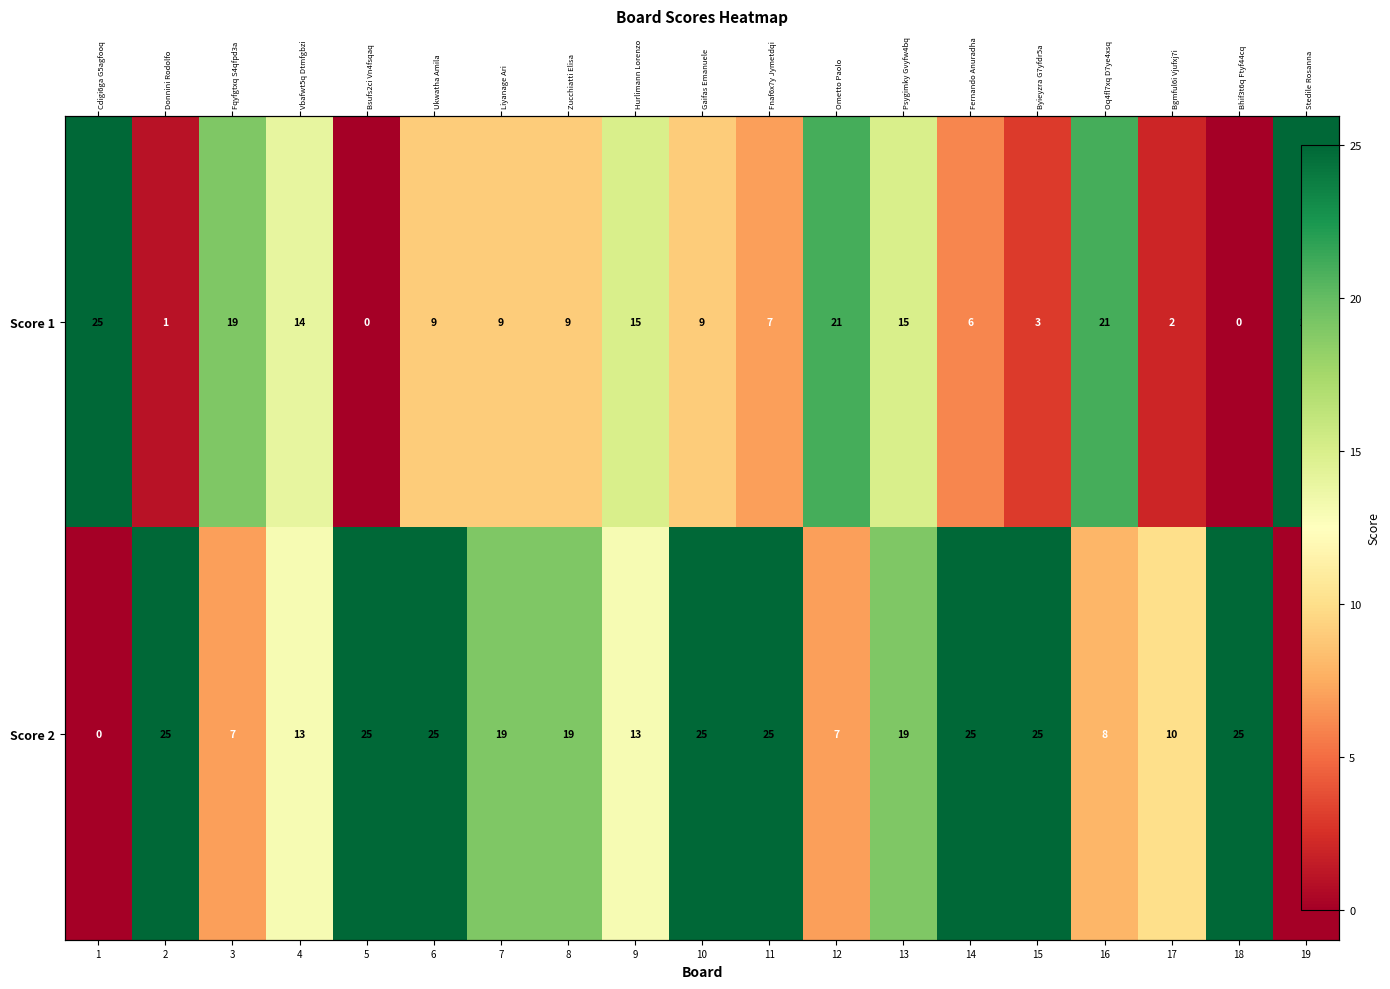

What is the difference between the second highest and second lowest values in the Score 1 series?

25